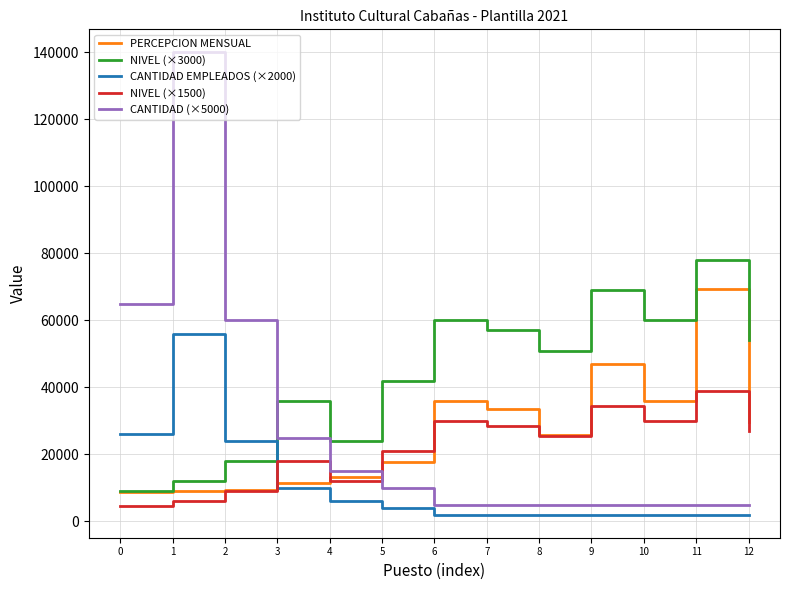

At how many categories does at least one series exceed 134998?

1